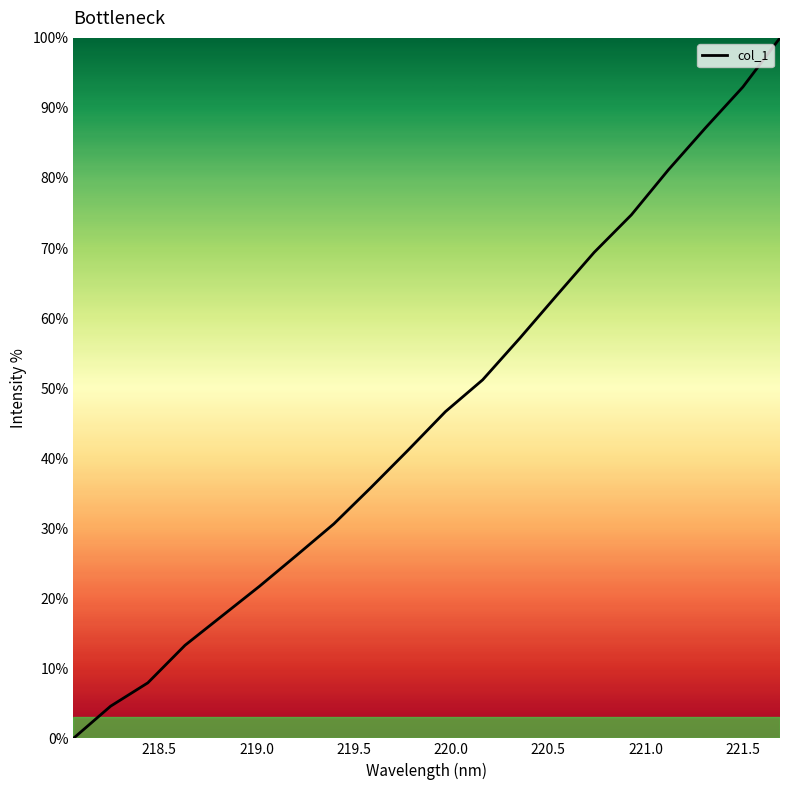

What is the difference between the second highest and second lowest values?

88.4